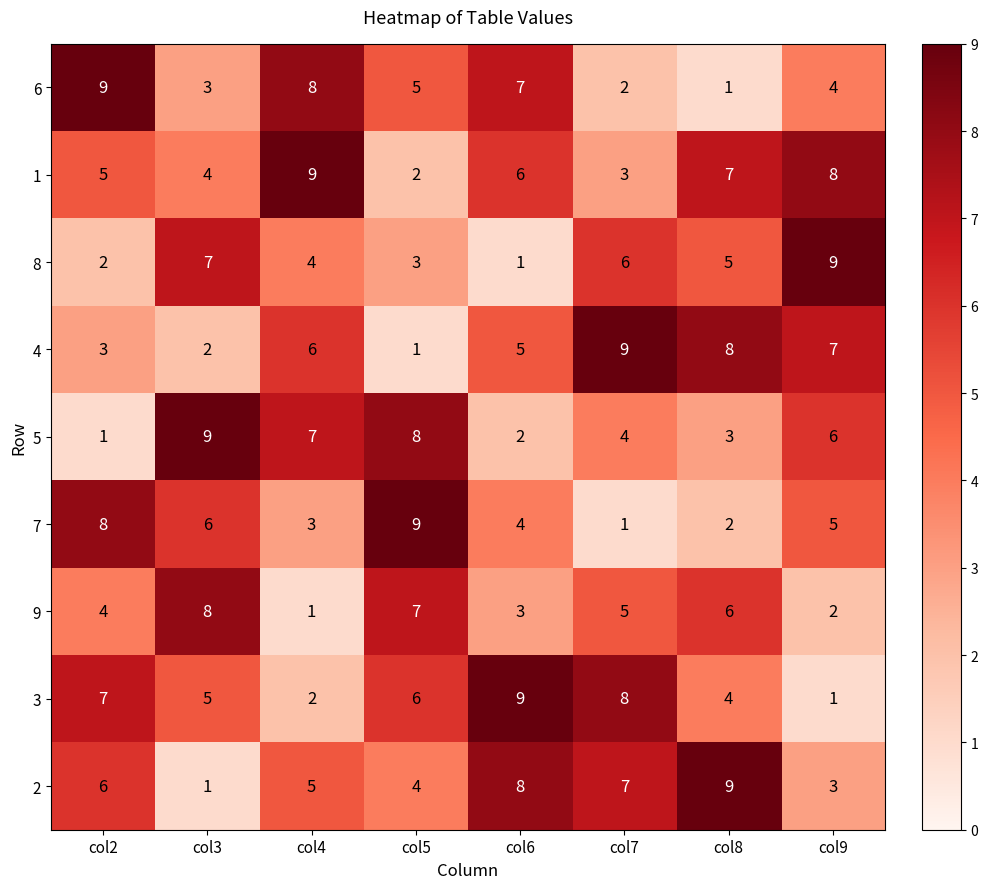

Count the 8 values in the range 3 to 7.

5